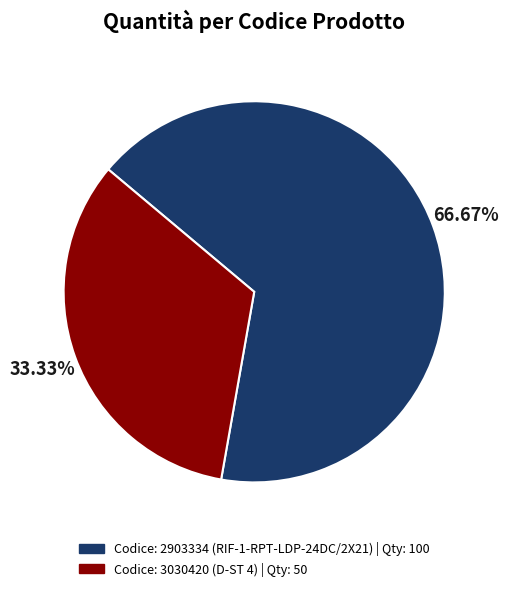

Does any single category account for the majority?

Yes